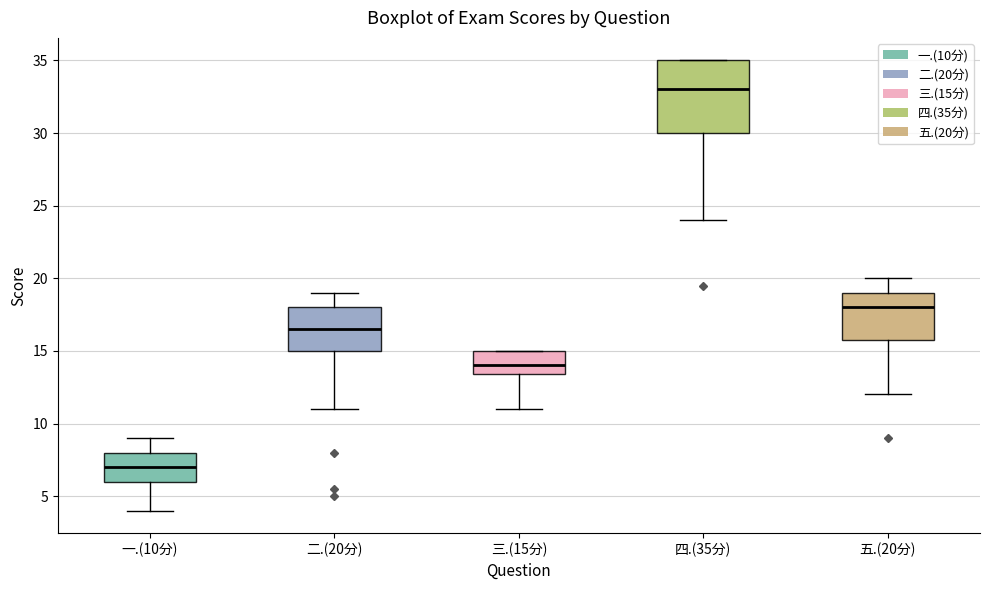

Which box's median line is the highest?

四.(35分)